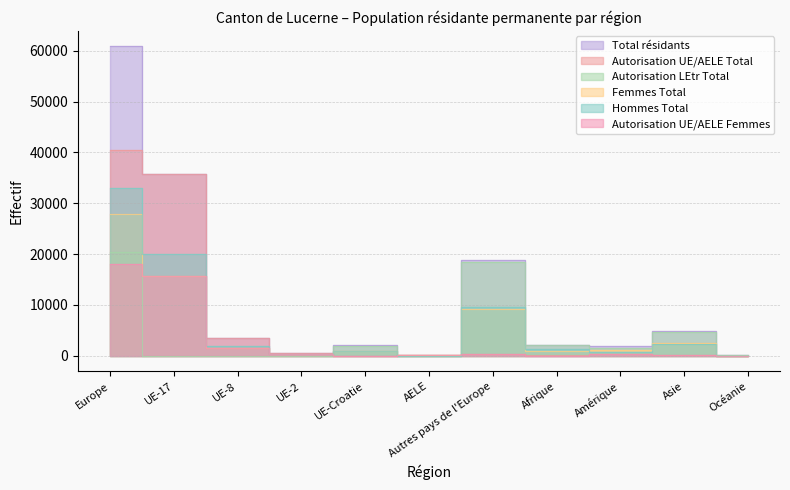

How many data points in Total résidants are above 2169?

5